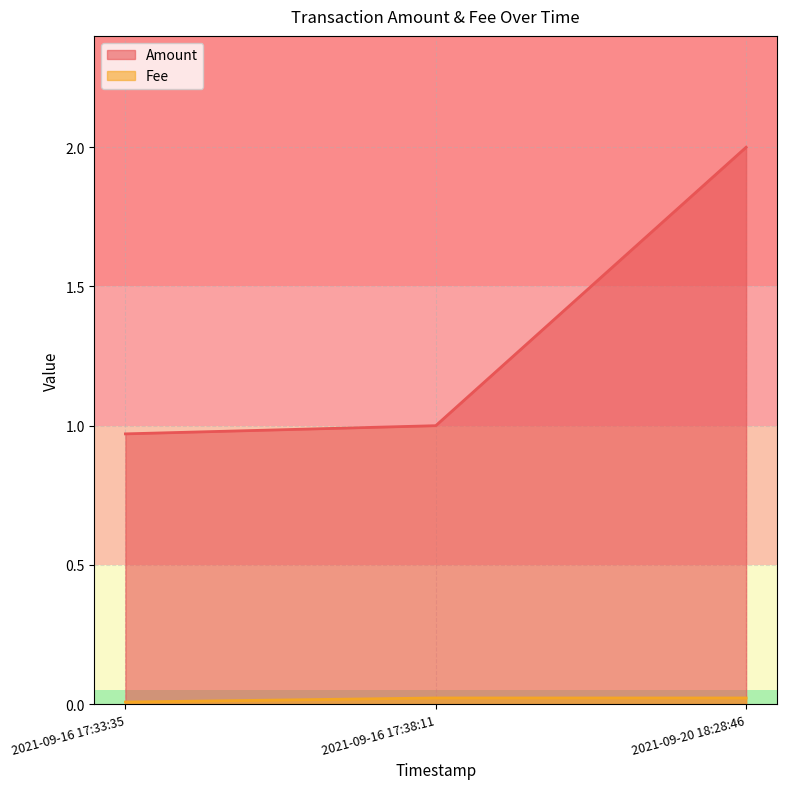

Reading right to left, what are all the values shown in this chart?

Amount: 2021-09-20 18:28:46=2.0	2021-09-16 17:38:11=1.0	2021-09-16 17:33:35=1.0
Fee: 2021-09-20 18:28:46=0.0	2021-09-16 17:38:11=0.0	2021-09-16 17:33:35=0.0